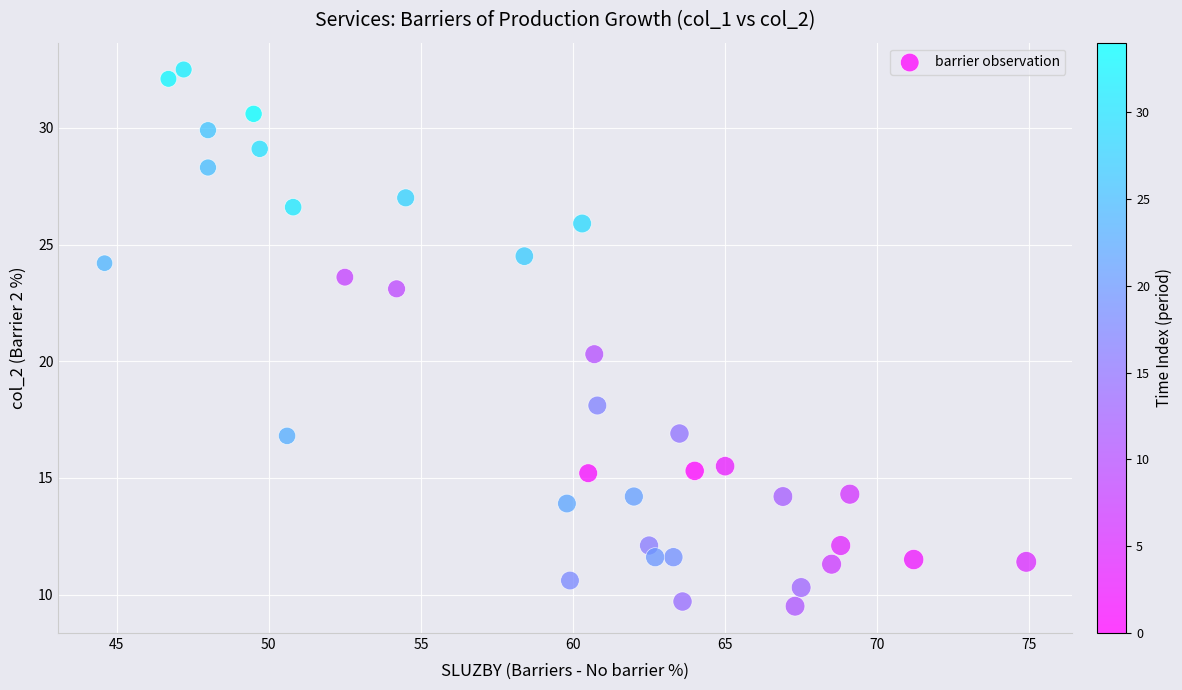

What Y value in the scatter plot is closest to 21?

20.3